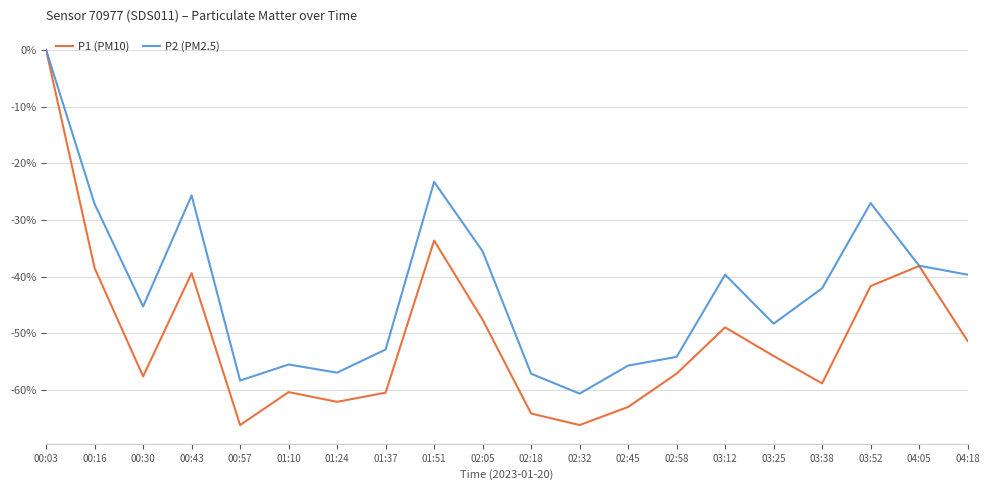

Does the chart display data point markers on the line(s)?

No